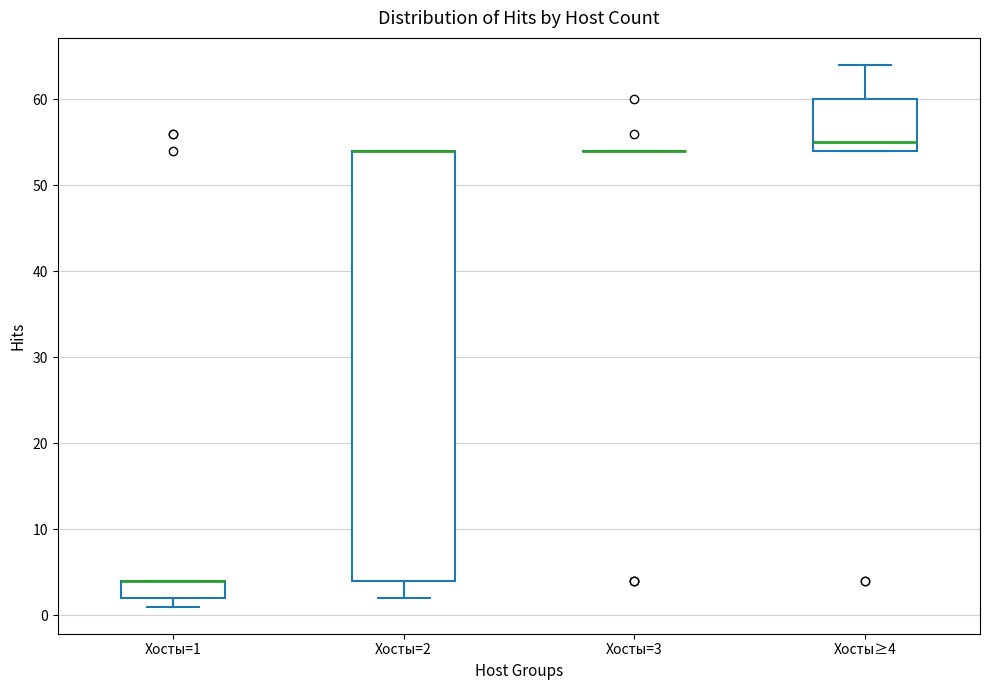

Reading left to right, transcribe this box plot: for each box, give where its median line is, the range the box spans, and where its two whiskers end, as read against the y-axis. The values are not printed on the chart, so give them approximately, as read against the axis.

Хосты=1: median 4 (drawn on the box's upper edge), box 2 to 4, whiskers 1 to 4
Хосты=2: median 54 (drawn on the box's upper edge), box 4 to 54, whiskers 2 to 54
Хосты=3: box collapsed to a line at 54, whiskers 54 to 54
Хосты≥4: median 55, box 54 to 60, whiskers 54 to 64